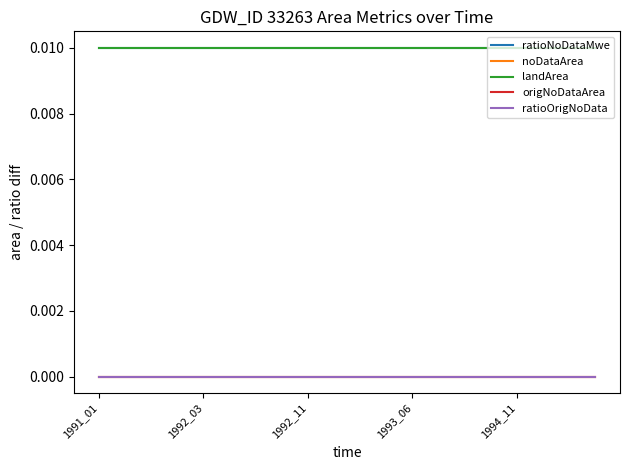

Does the chart have visible grid lines?

No